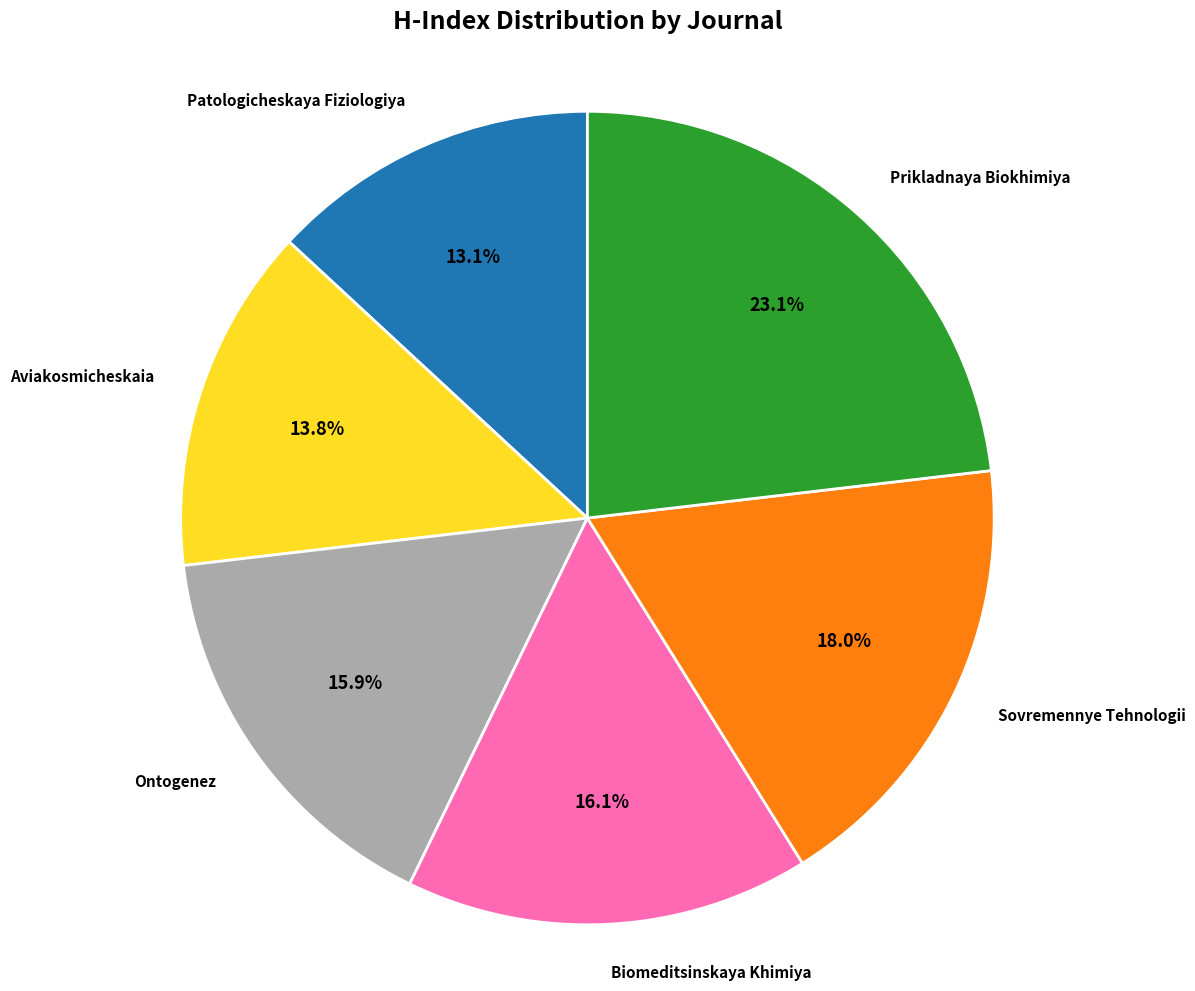

Is there any slice that represents more than half of the pie?

No